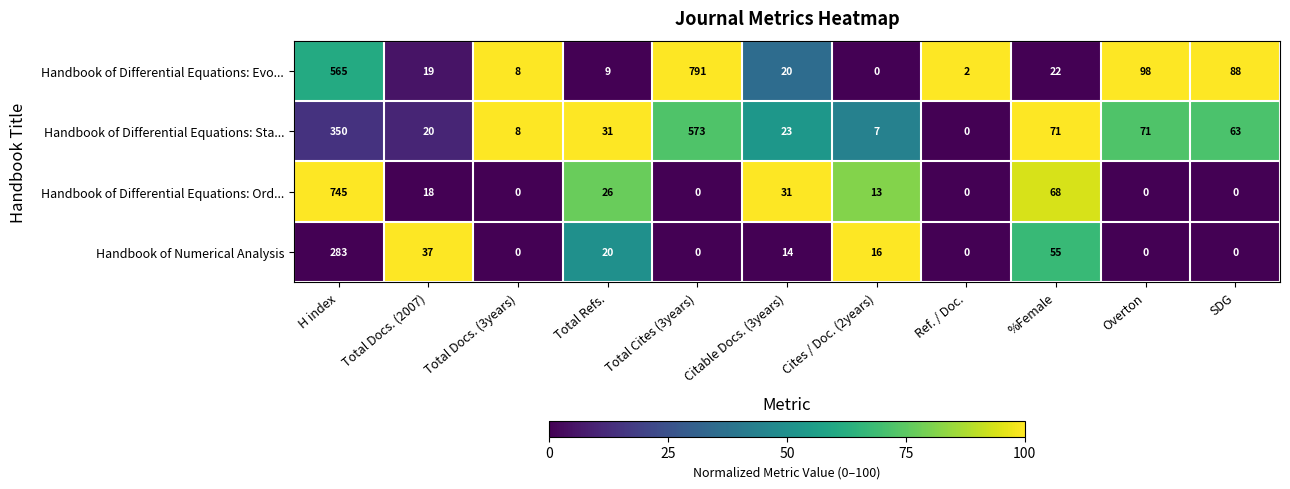

Which series has the largest total across all categories?

Handbook of Differential Equations: Evo...